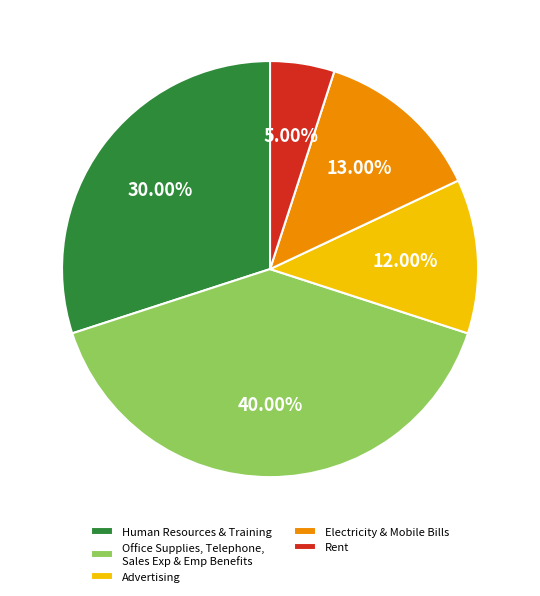

Is there a majority slice in this chart?

No